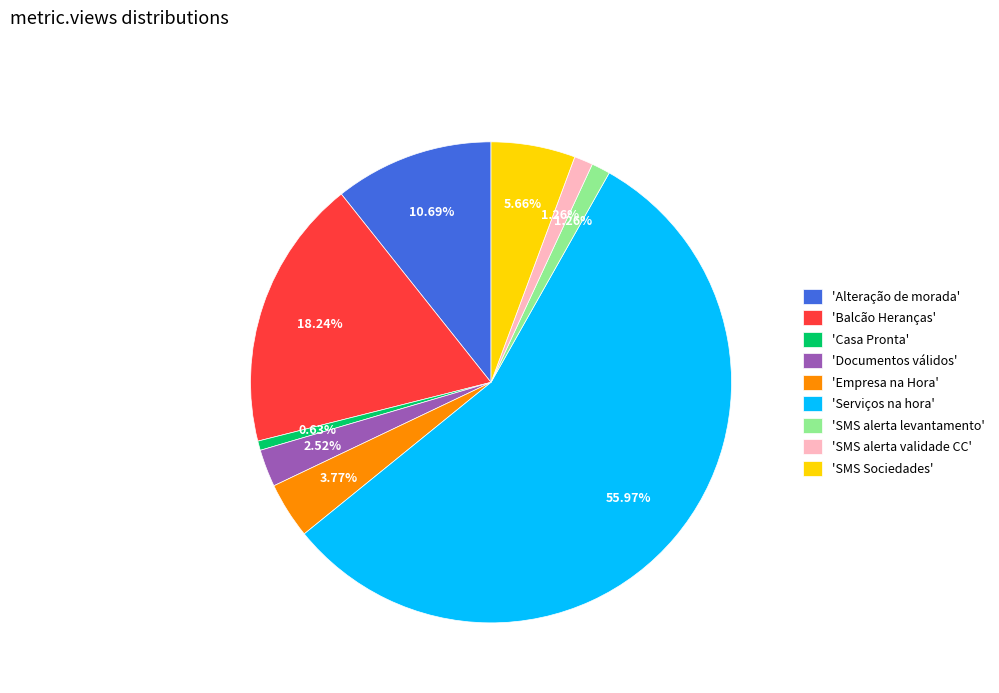

Do 'Empresa na Hora' and 'Serviços na hora' together represent more than half of the pie?

Yes